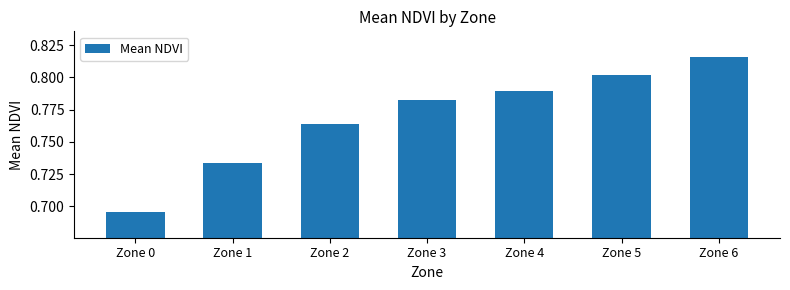

Where is the data nearest to the value 0?

Zone 0